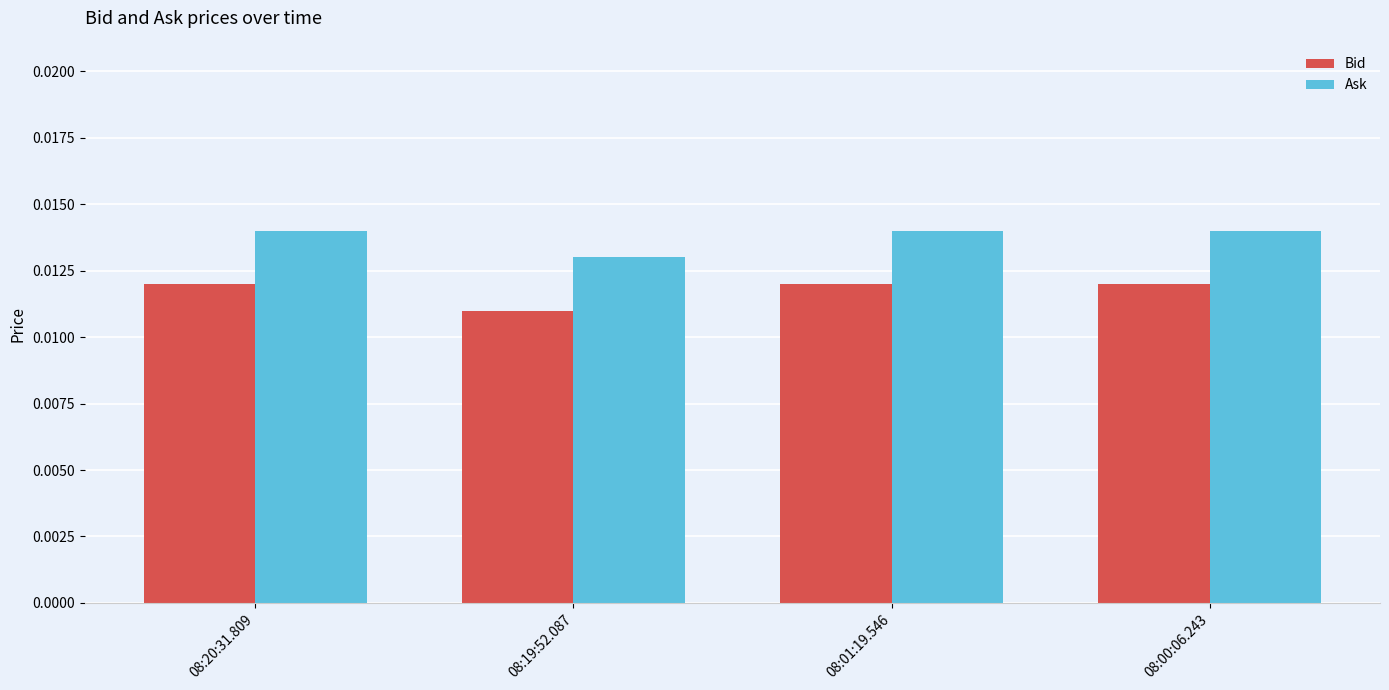

At how many categories does at least one series exceed 0?

4